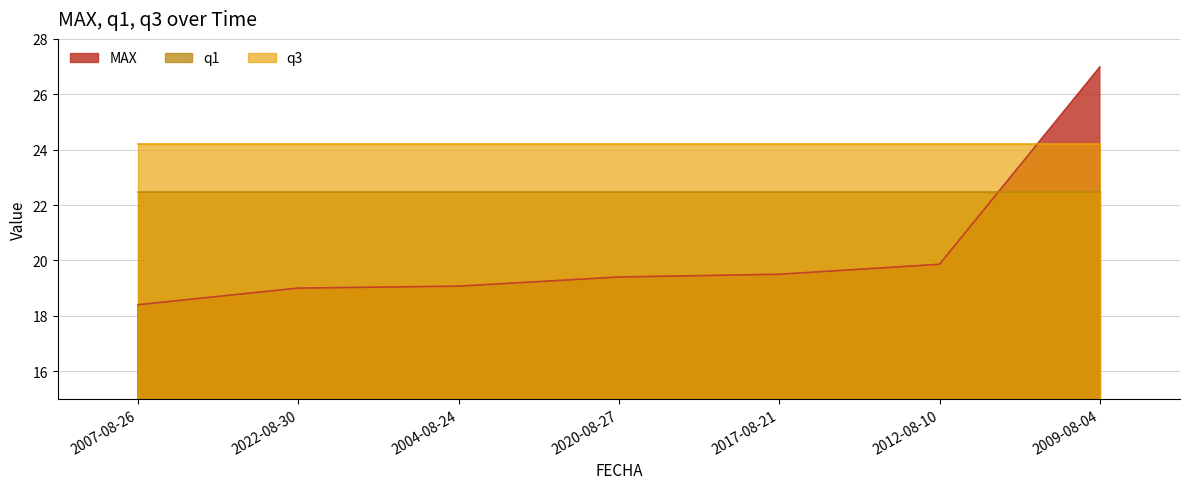

Is the value of q1 at 2017-08-21 greater than the value of q3 at 2009-08-04?

No